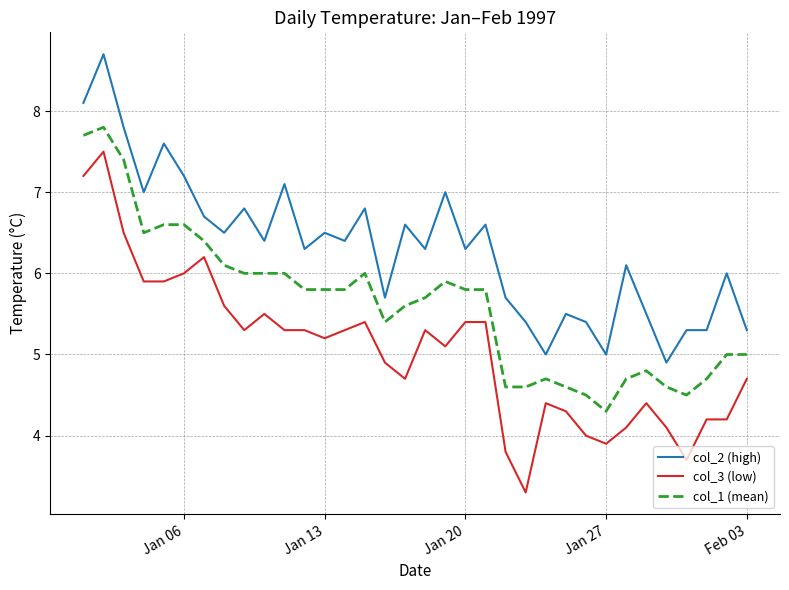

Which series has the widest spread of values?

col_3 (low)